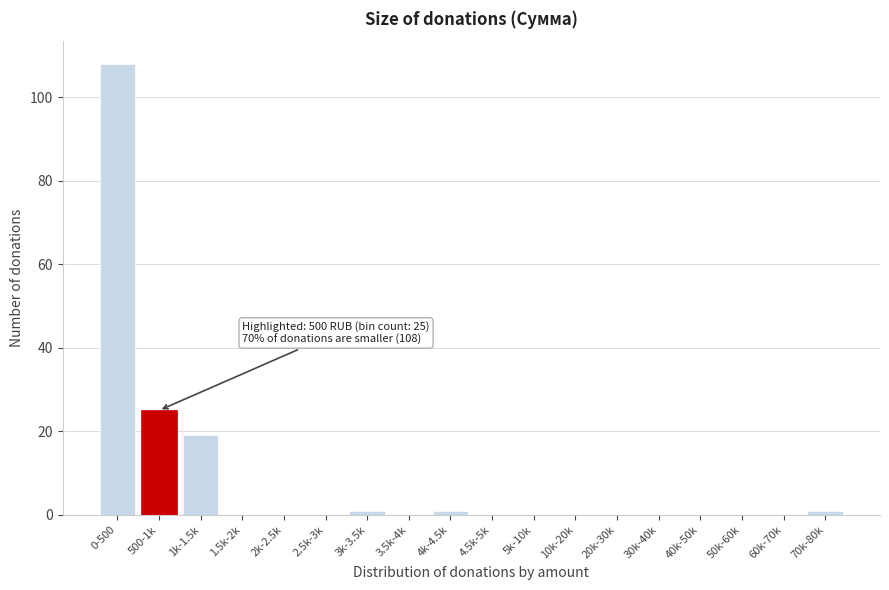

Reading left to right, what are all the values shown in this chart?

0-500=108	500-1k=25	1k-1.5k=19	1.5k-2k=0	2k-2.5k=0	2.5k-3k=0	3k-3.5k=1	3.5k-4k=0	4k-4.5k=1	4.5k-5k=0	5k-10k=0	10k-20k=0	20k-30k=0	30k-40k=0	40k-50k=0	50k-60k=0	60k-70k=0	70k-80k=1